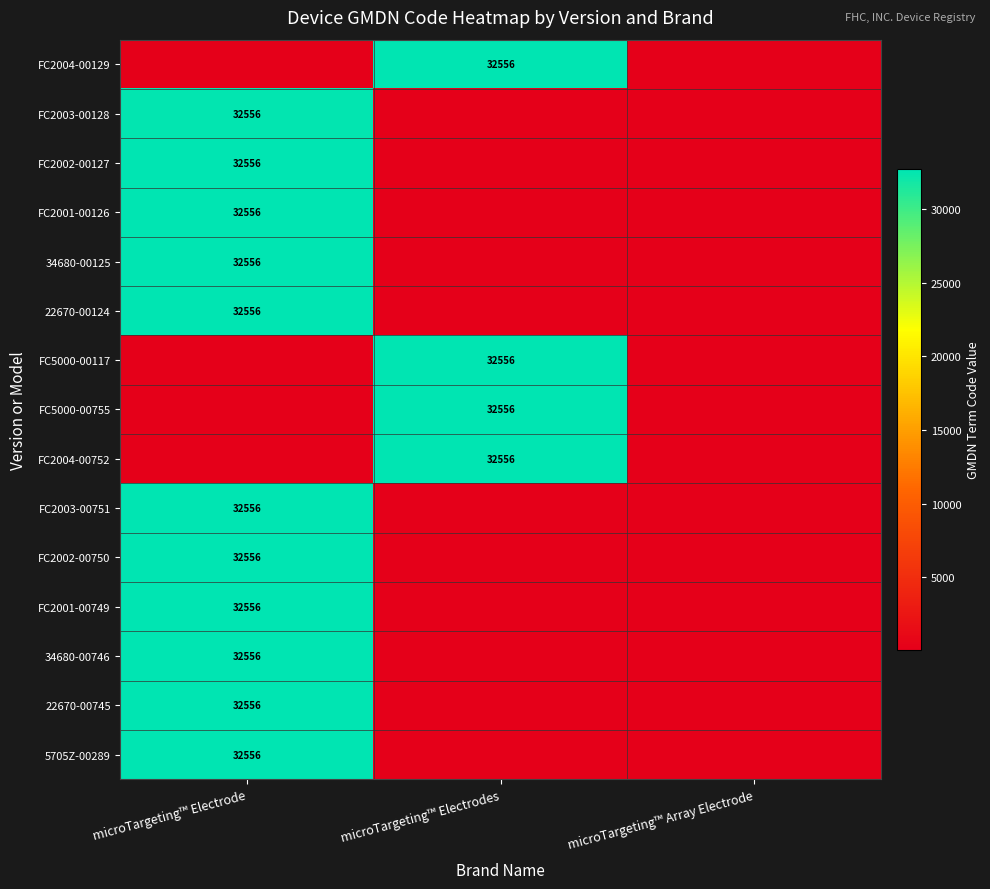

The FC2004-00752 series shows 32556 at microTargeting™ Electrodes. True or false?

True